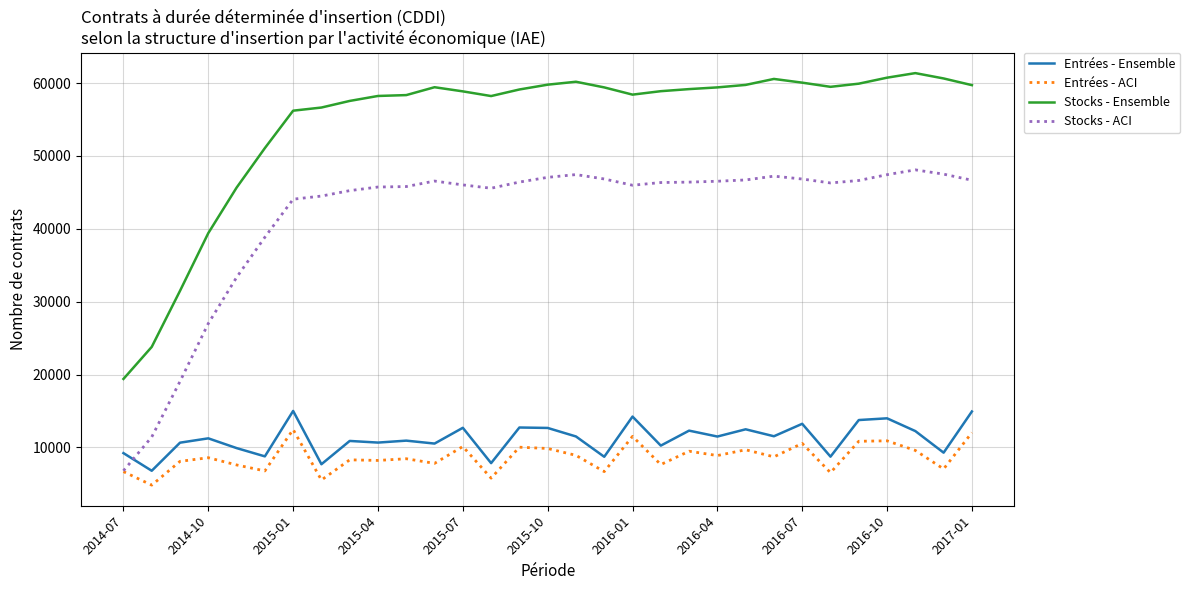

Which series has the largest total across all categories?

Stocks - Ensemble